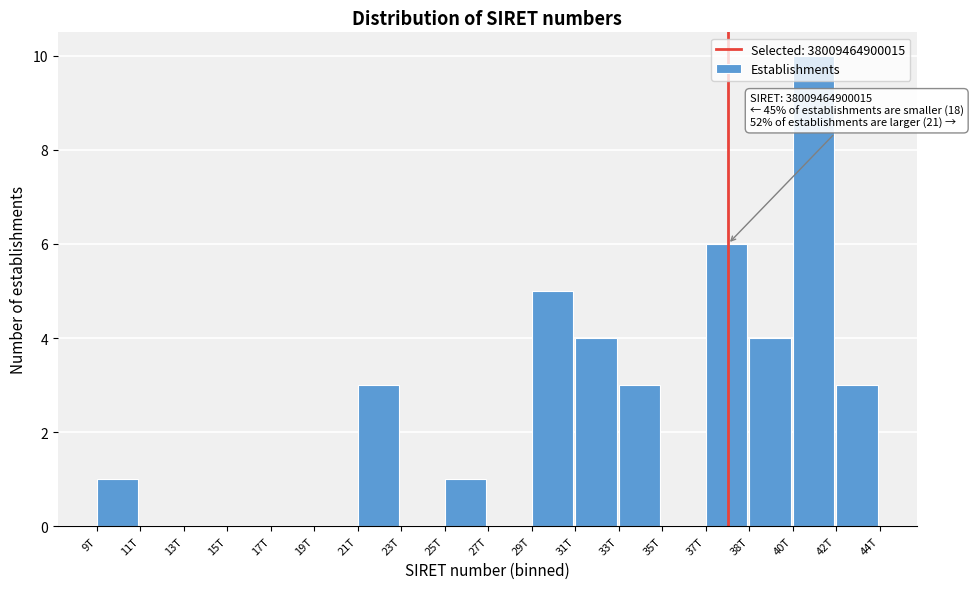

At which category does the chart reach its peak across all series?

40T